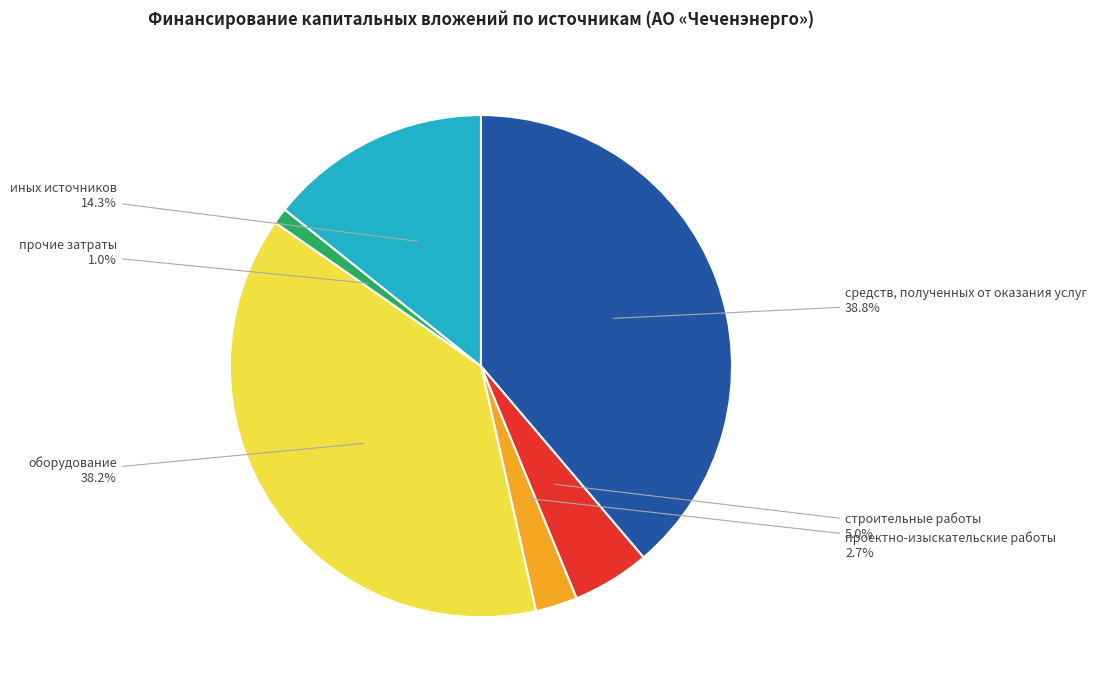

What is the largest slice in the pie chart?

средств, полученных от оказания услуг